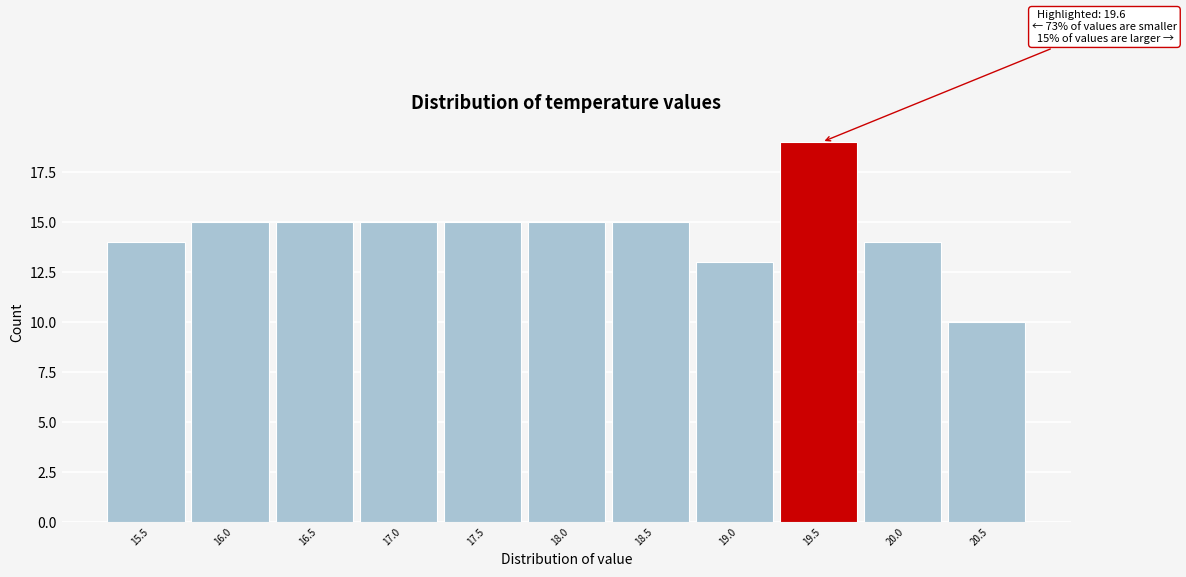

Reading right to left, extract all data points from this chart.

20.5=10	20.0=14	19.5=19	19.0=13	18.5=15	18.0=15	17.5=15	17.0=15	16.5=15	16.0=15	15.5=14